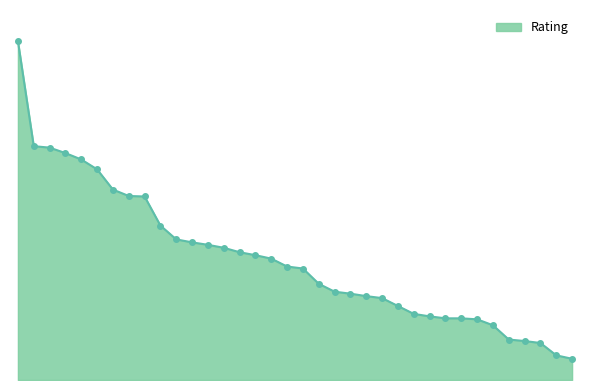

At which category does the chart reach its minimum across all series?

36